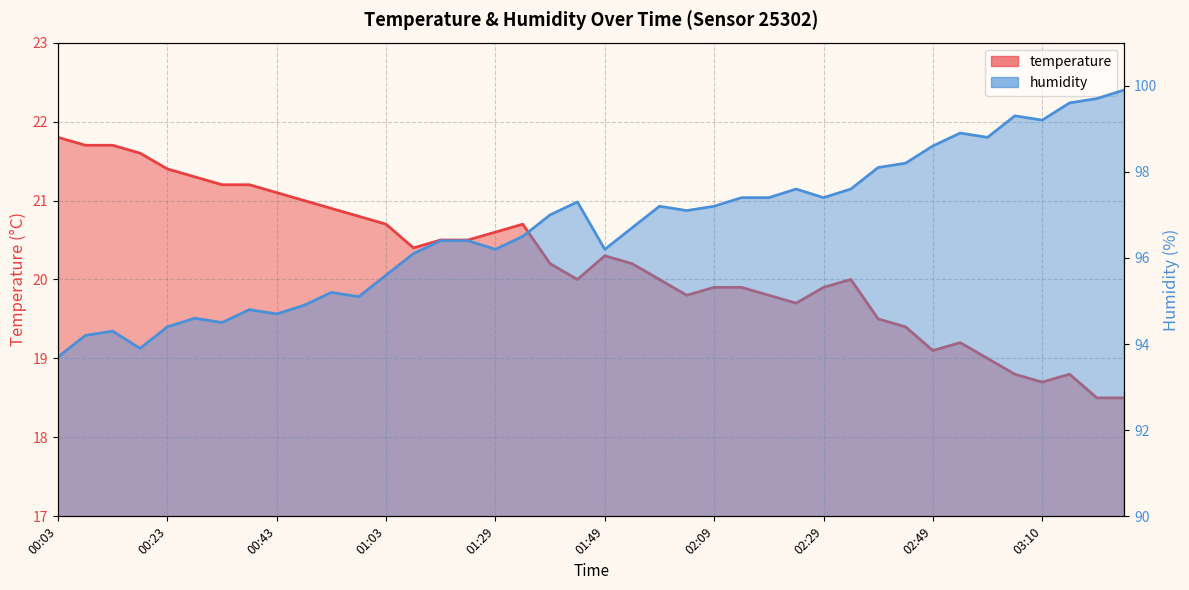

True or false: humidity has a value of 99.2 at 03:10.

True